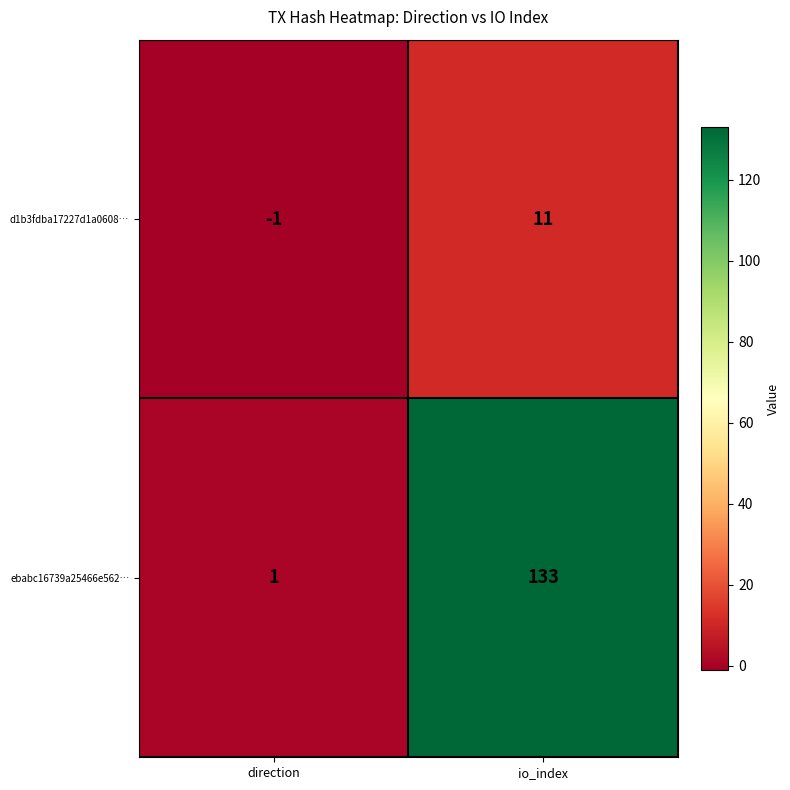

At which label is d1b3fdba17227d1a0608… closest to 5?

direction